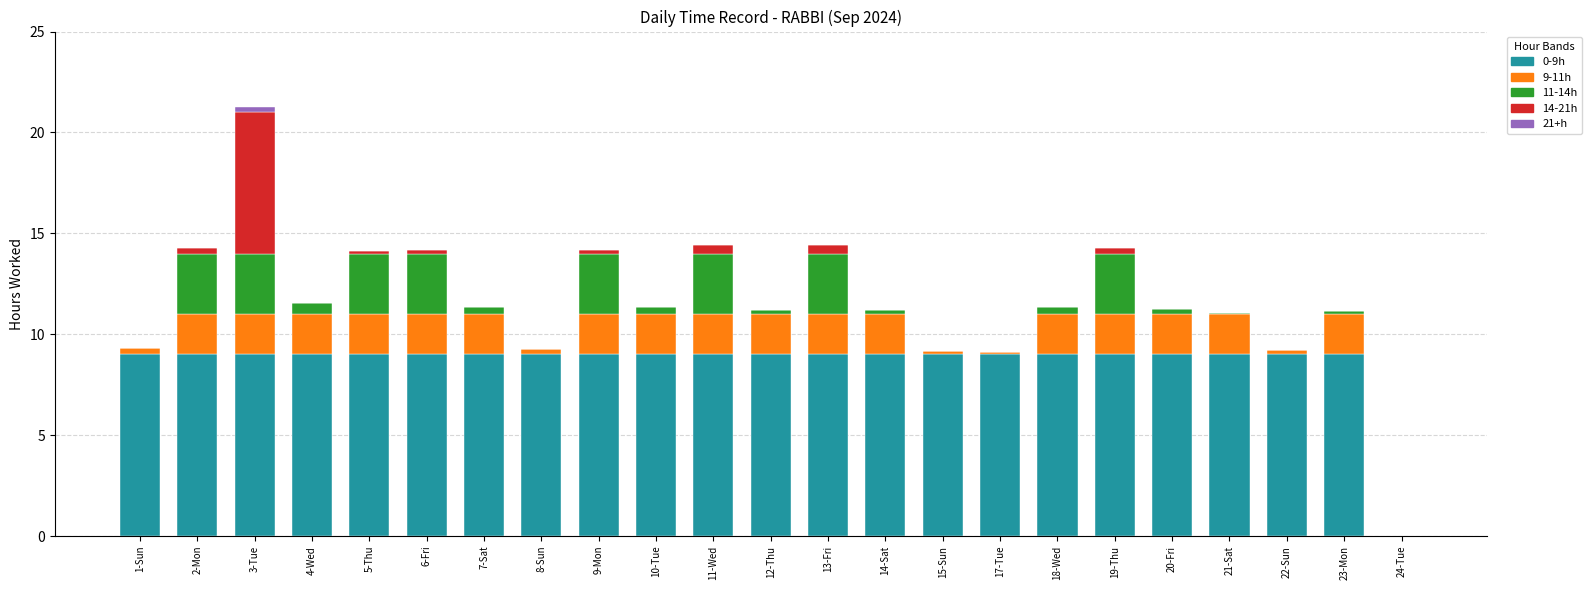

How many distinct data groups are displayed?

5